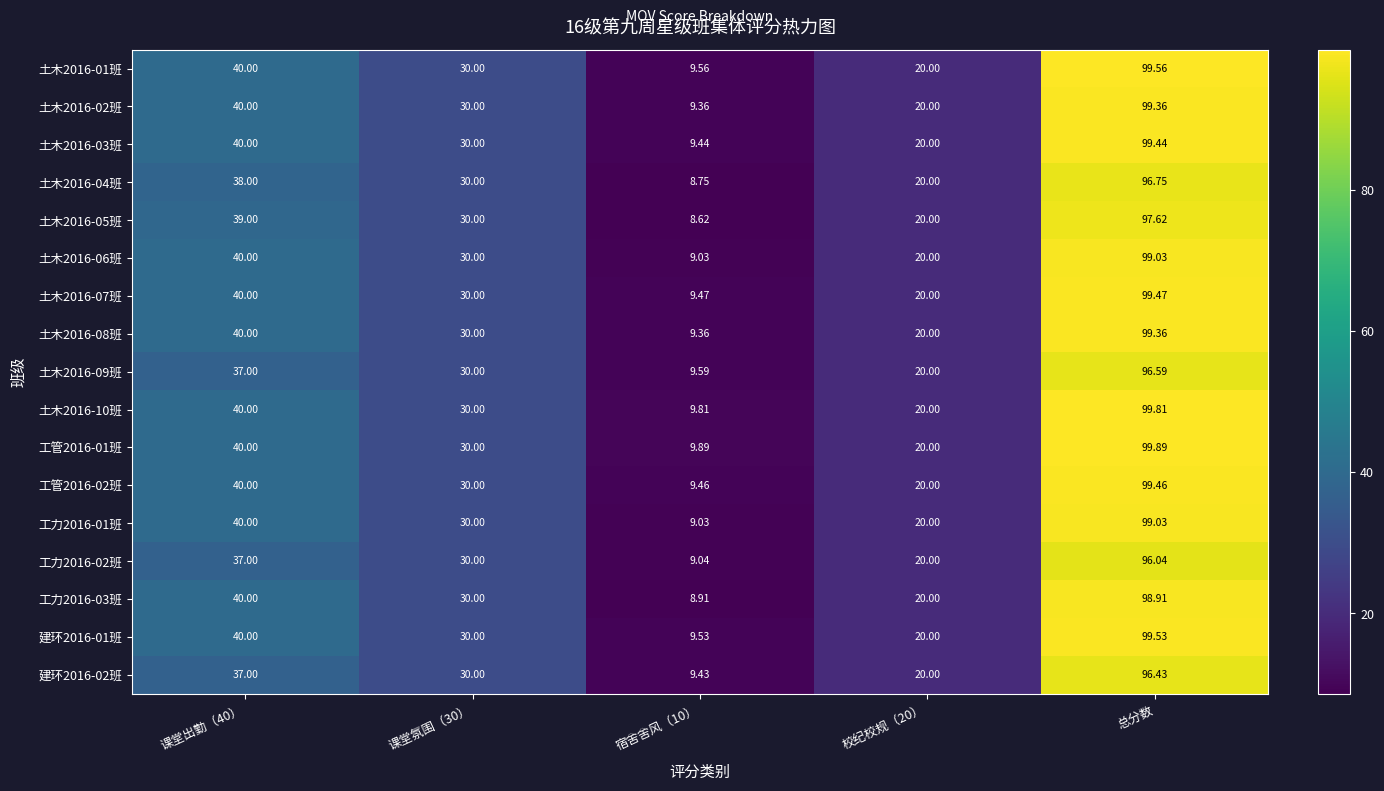

At which category is the sum across all series the highest?

总分数